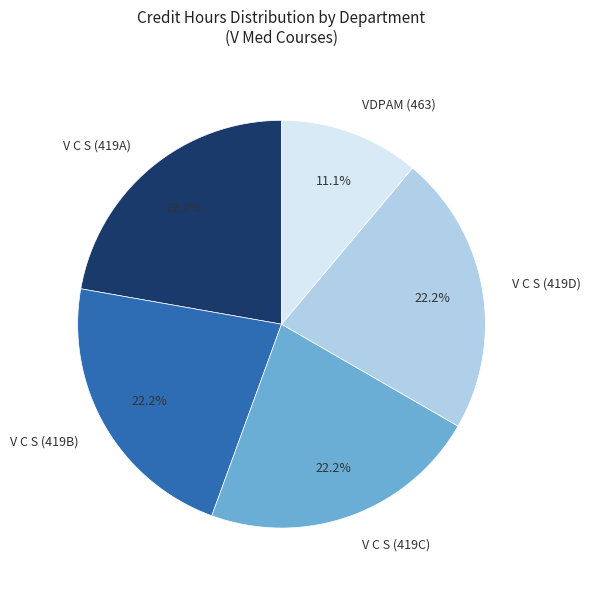

To the nearest percent, what portion does V C S (419B) represent?

22%